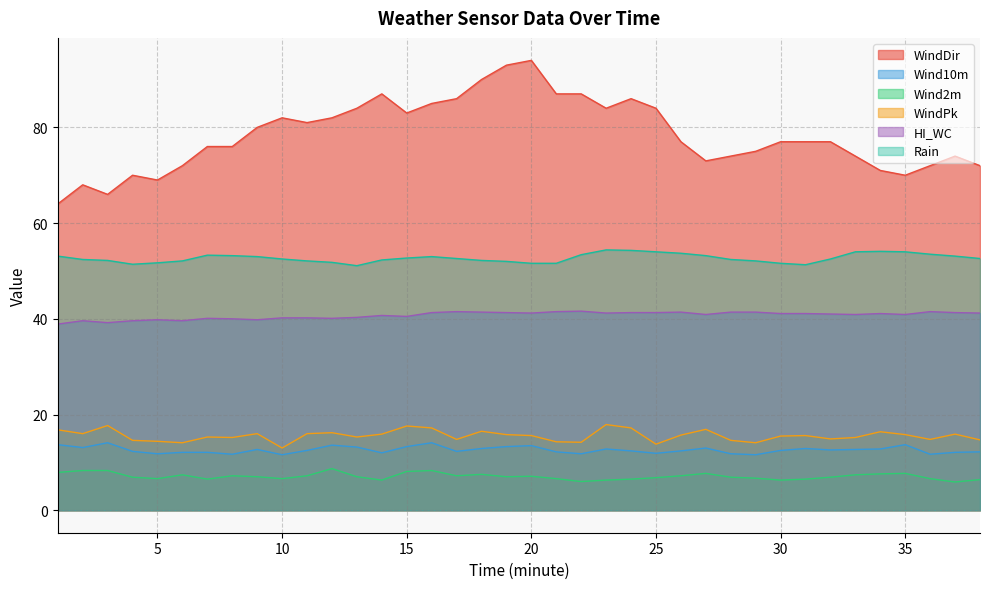

What is the value of the Wind10m point at the 16th from the left?

14.1